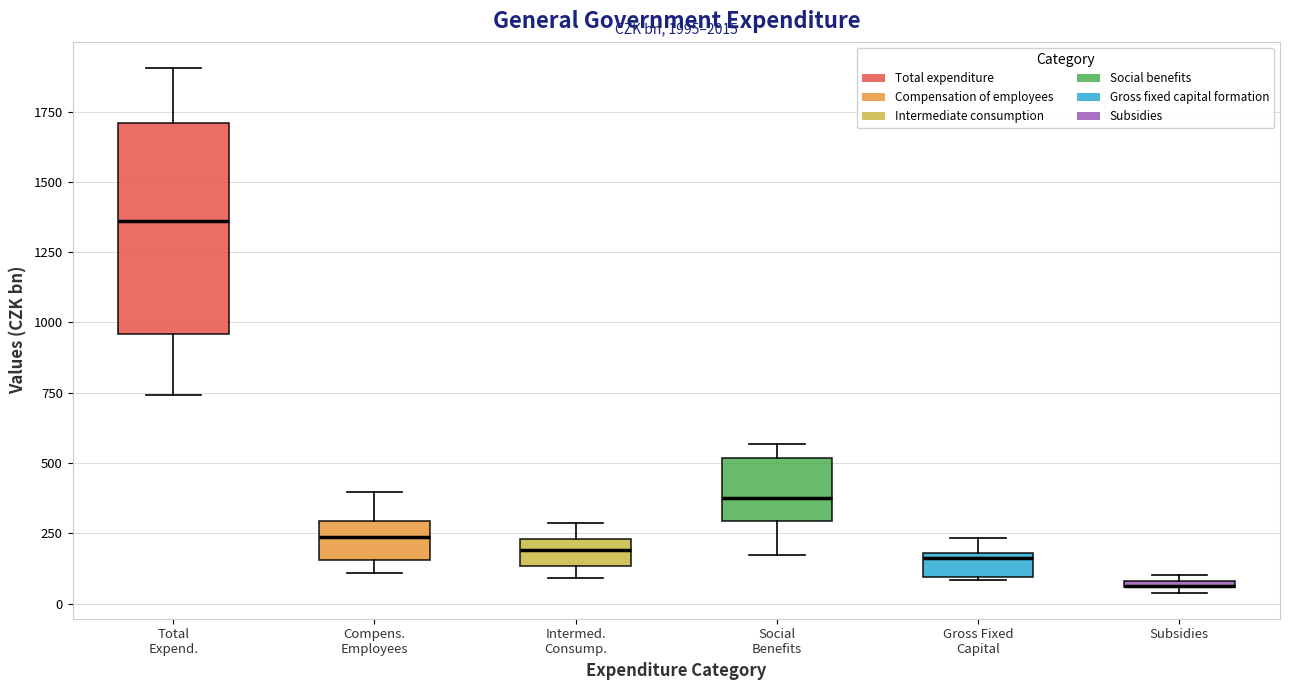

Which box is the tallest, from its lower edge to its upper edge?

Total Expend.